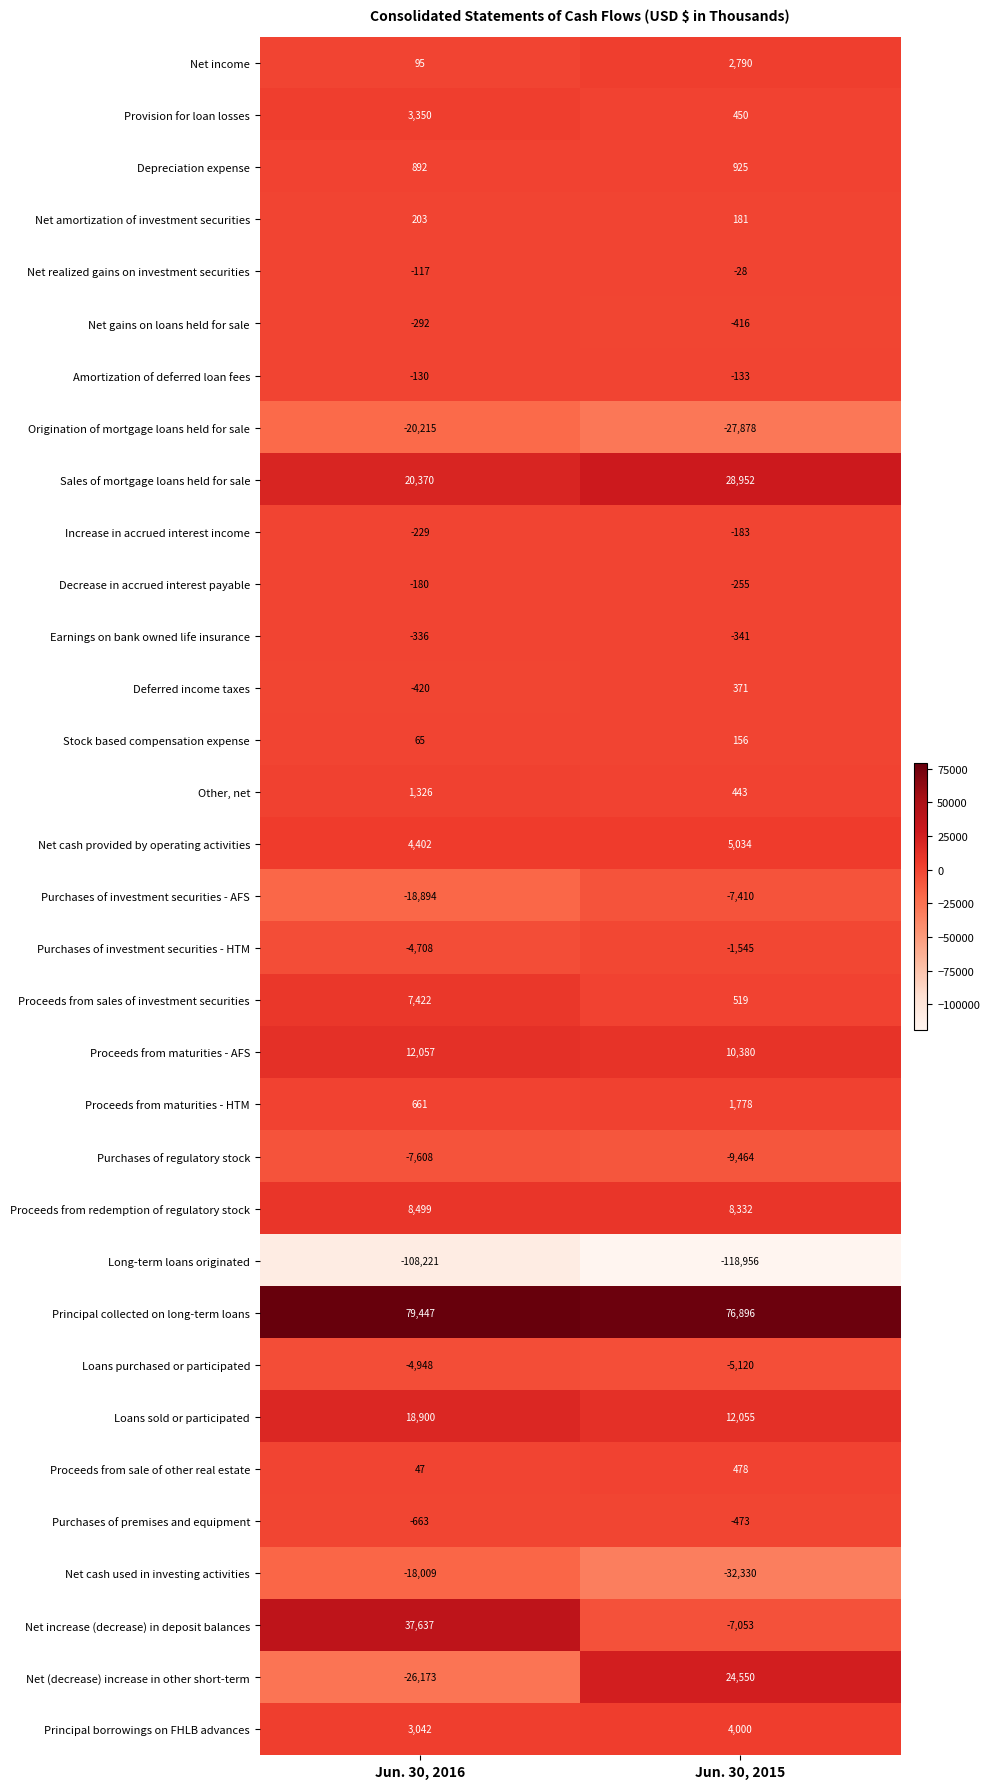

What is the greatest value displayed?

79447